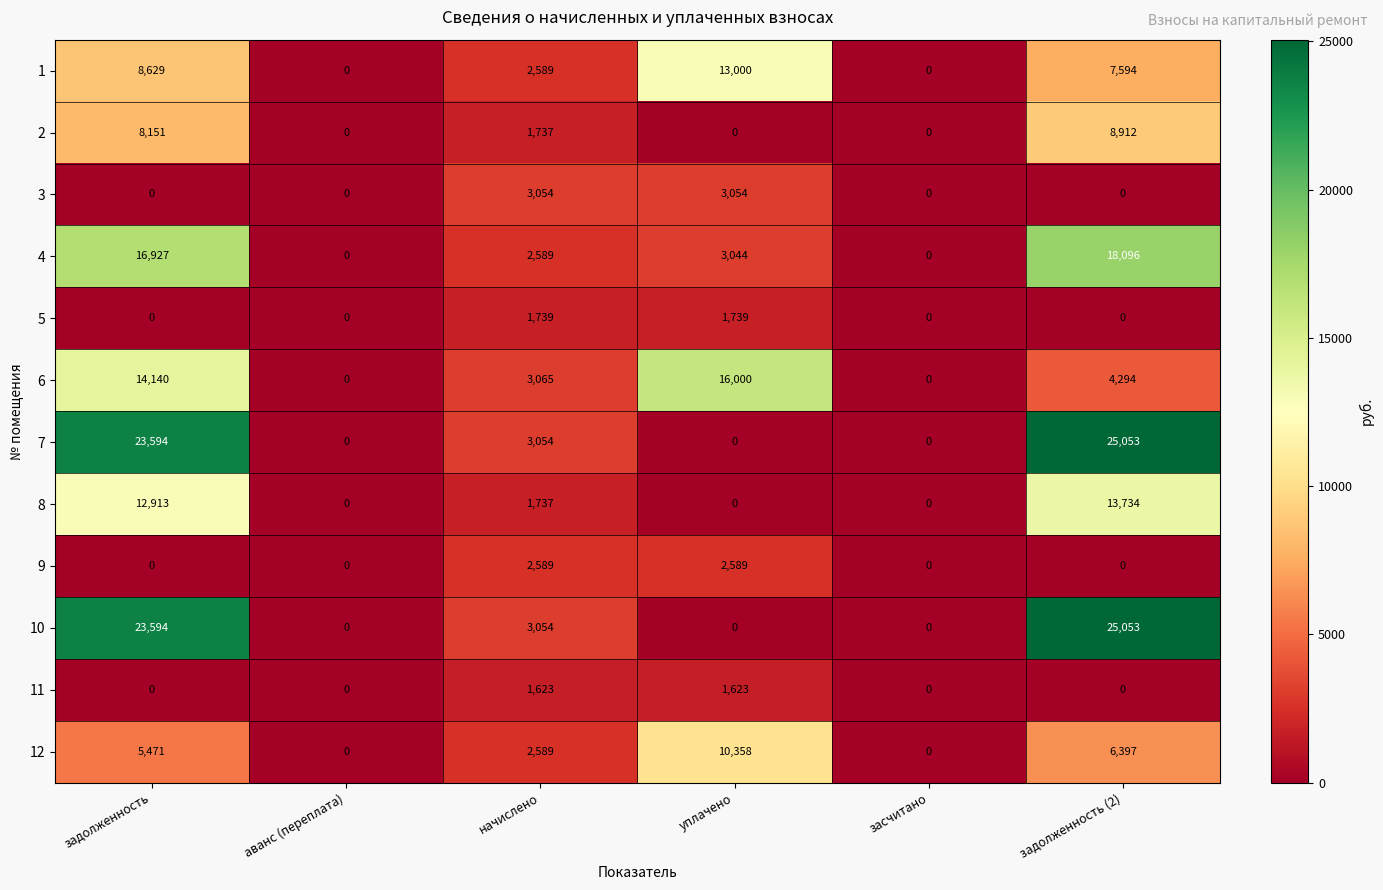

At which label does 4 first exceed 3044?

задолженность